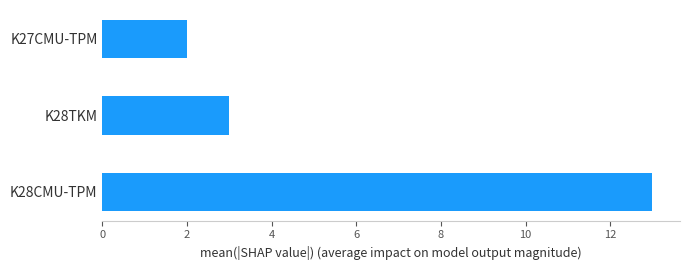

Reading bottom to top, extract all data points from this chart.

13	3	2